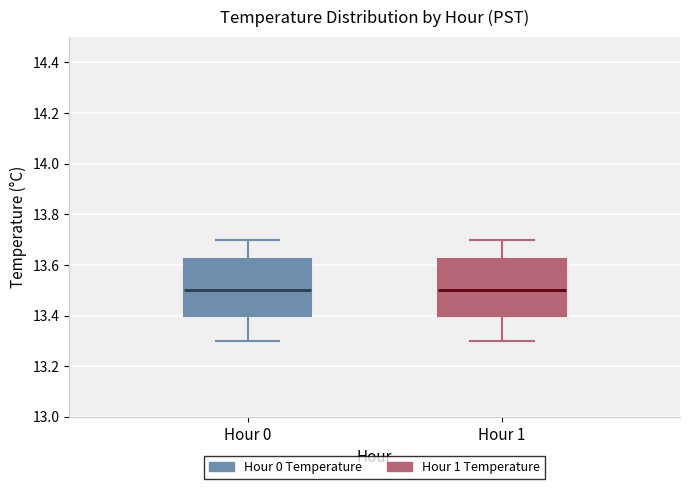

Where does the upper whisker of the box for Hour 0 end on the y-axis? The values are not printed on the chart, so give them approximately, as read against the axis.

13.70